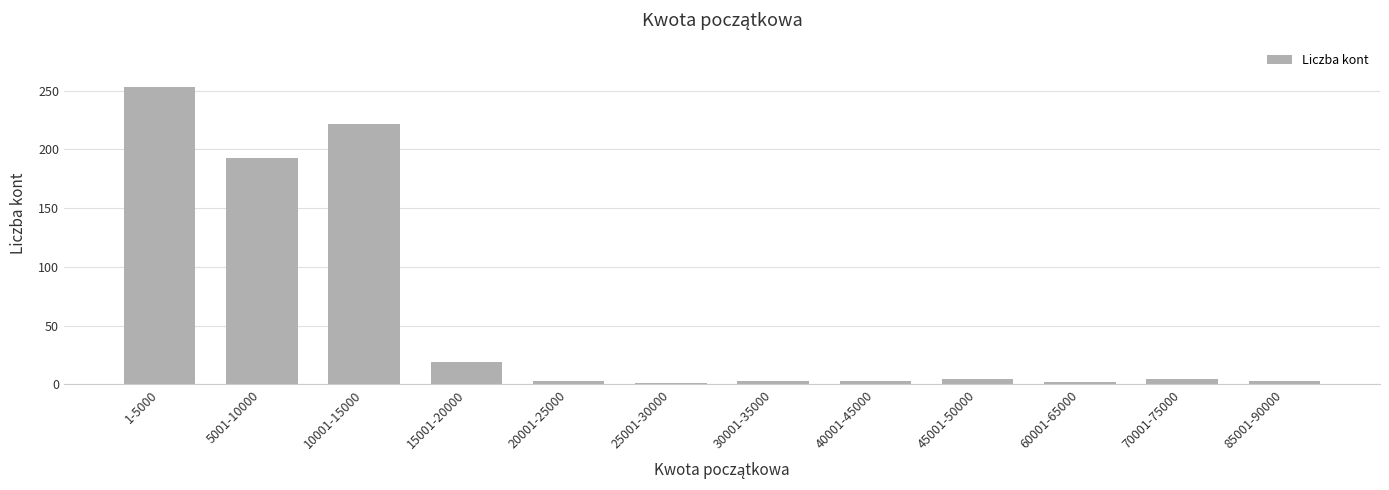

What is the maximum value shown in the chart?

253